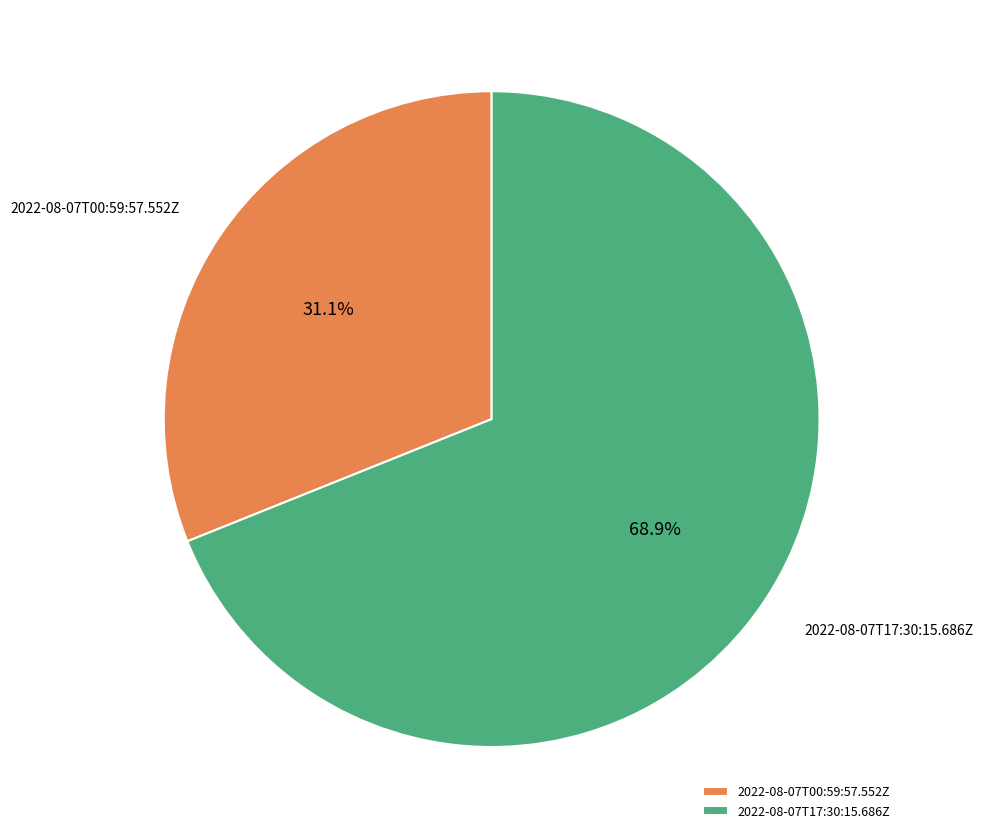

To the nearest percent, what percentage of the pie is 2022-08-07T00:59:57.552Z?

31%